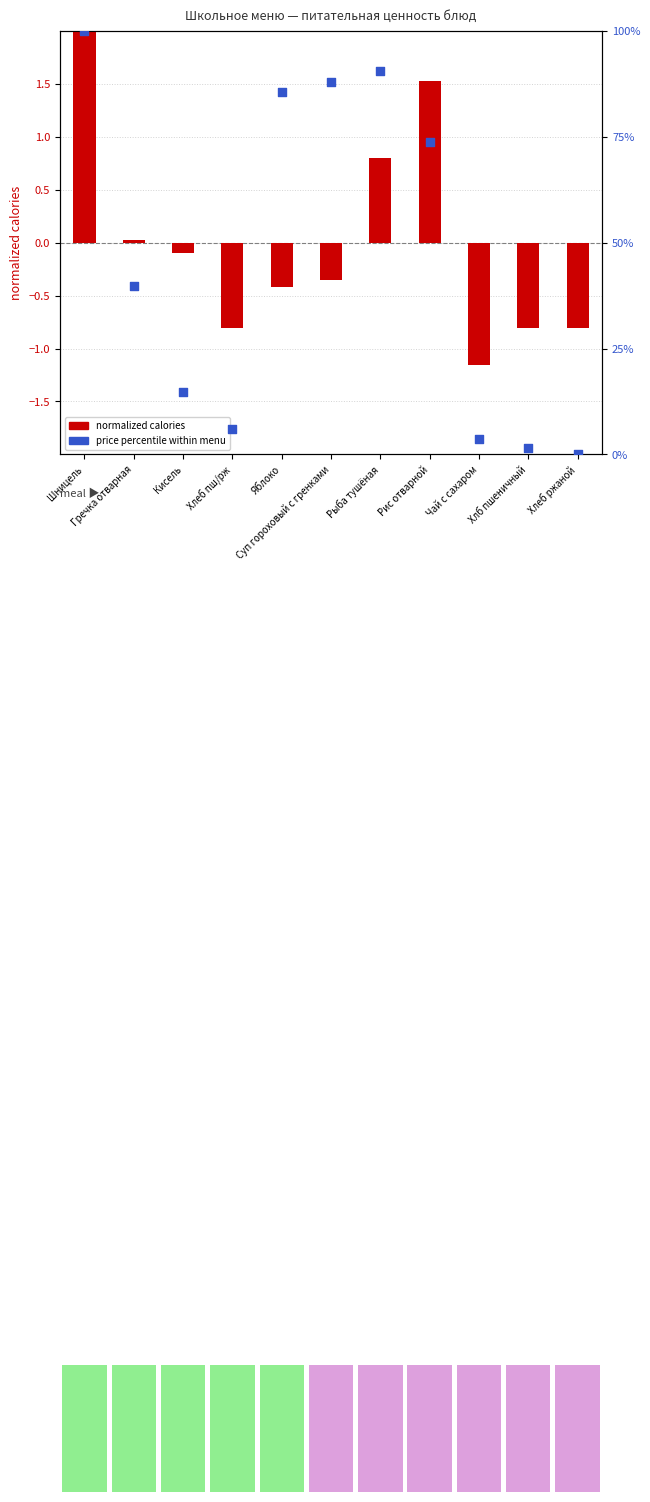

Which series contains the highest Y value?

price percentile